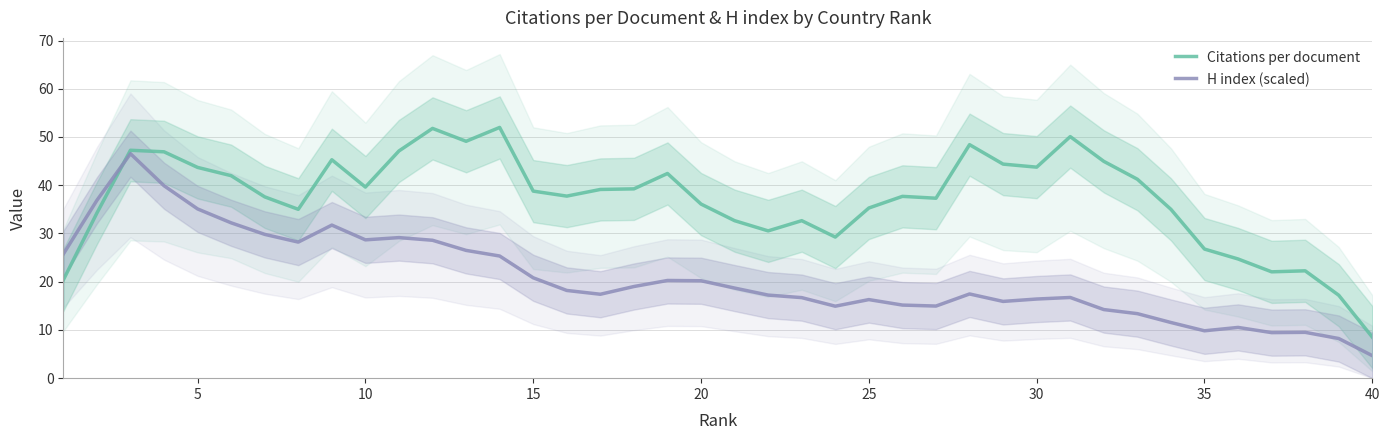

After their last crossing, which series has the higher values: Citations per document or H index (scaled)?

Citations per document